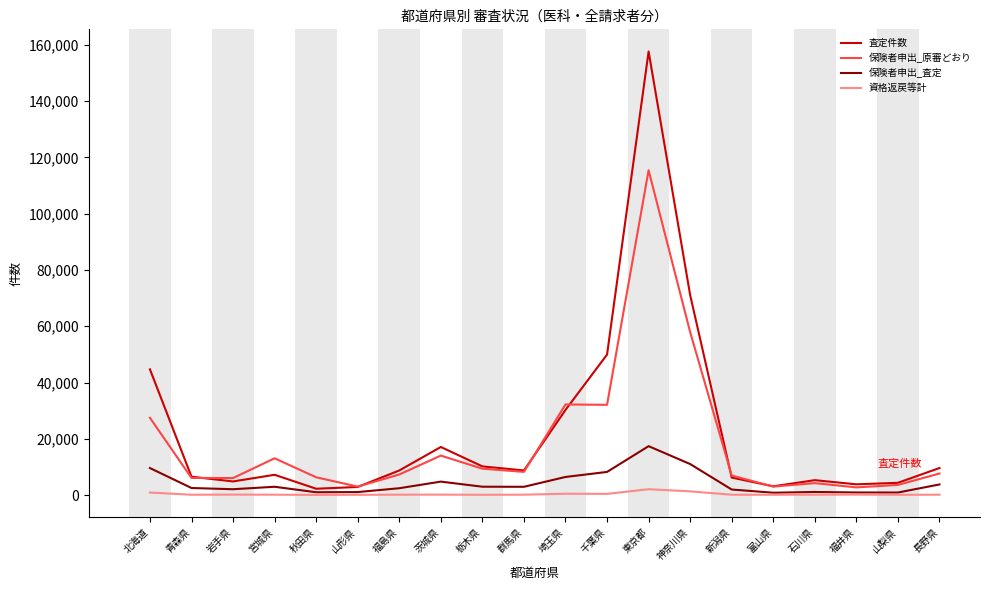

What is the approximate value of 保険者申出_原審どおり at 山形県, to the nearest 100?

3000